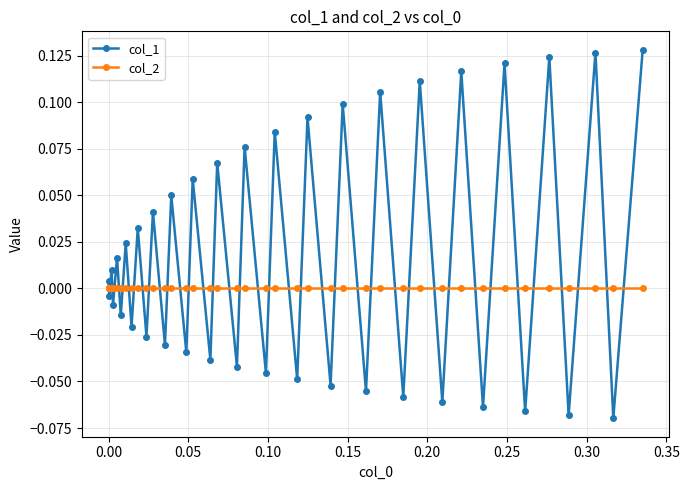

How many series are shown in this chart?

2